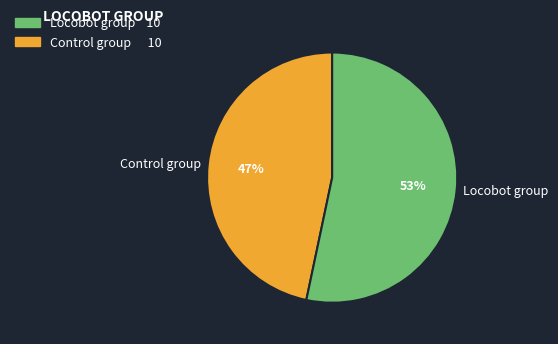

Is the sum of Control group and Locobot group greater than half?

Yes